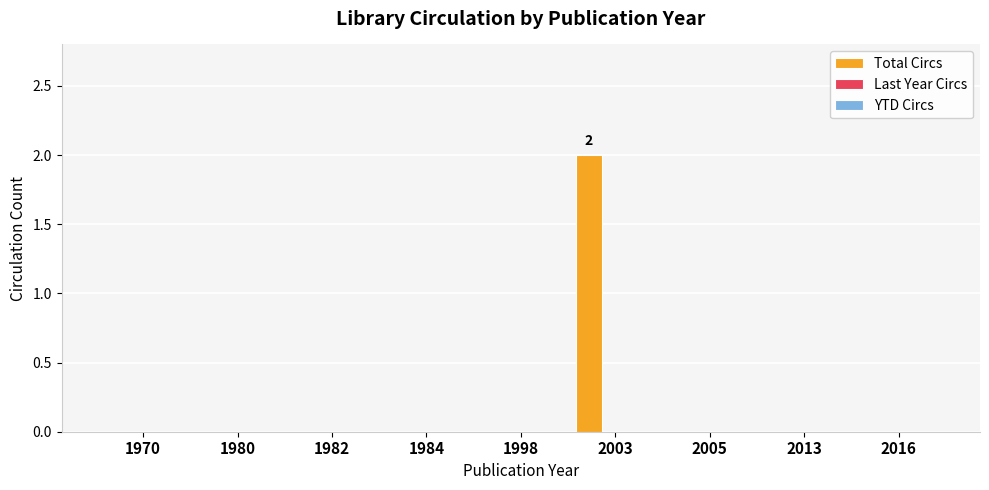

Are the bars horizontal?

No